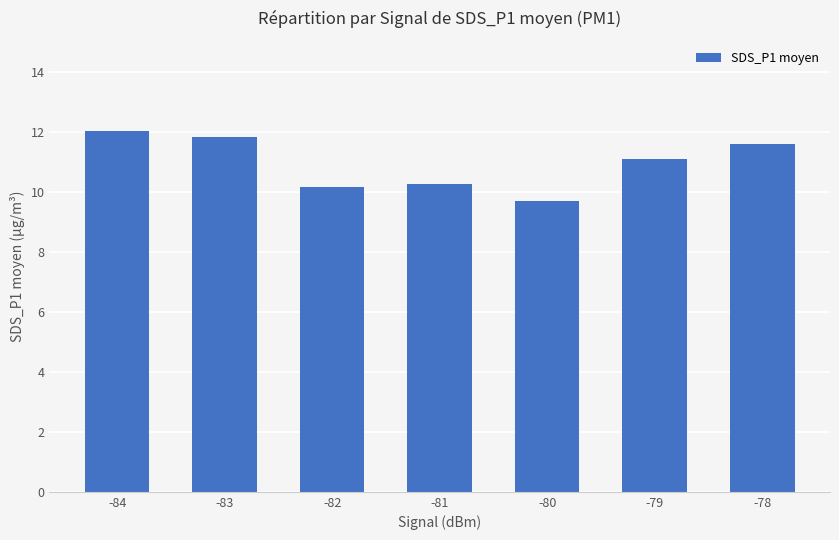

Reading right to left, transcribe all the data shown in this chart.

-78=11.6	-79=11.1	-80=9.7	-81=10.3	-82=10.2	-83=11.8	-84=12.0